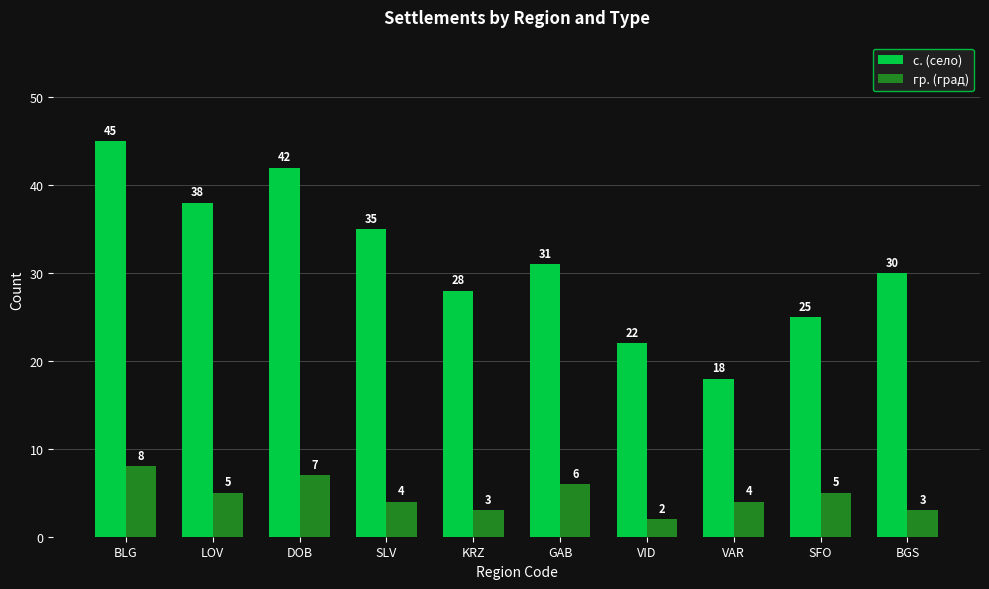

What are all the series names shown in the legend?

с. (село), гр. (град)